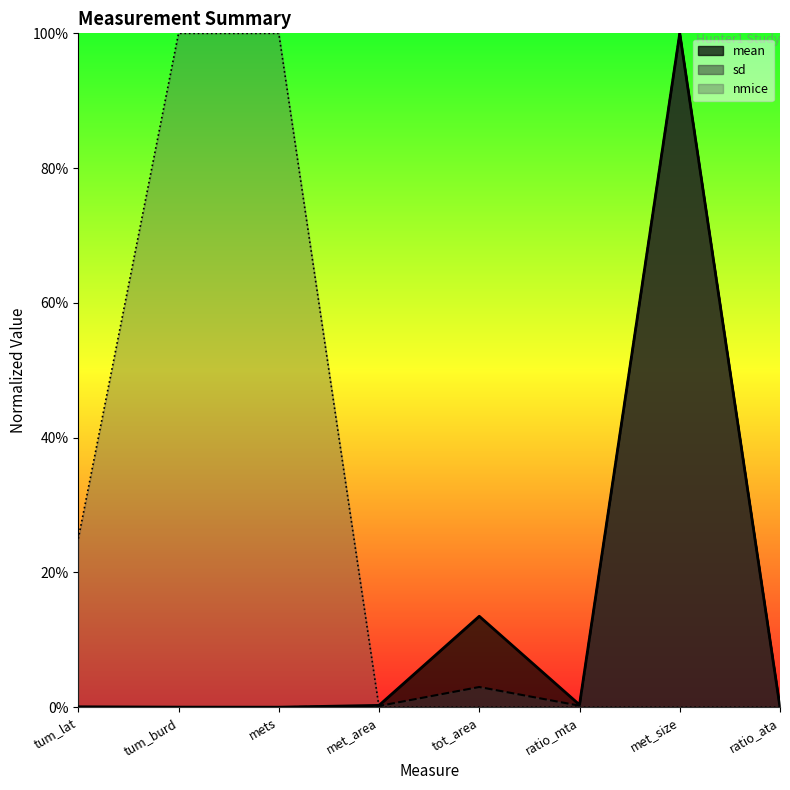

True or false: nmice has a value of 0.0 at met_size.

True